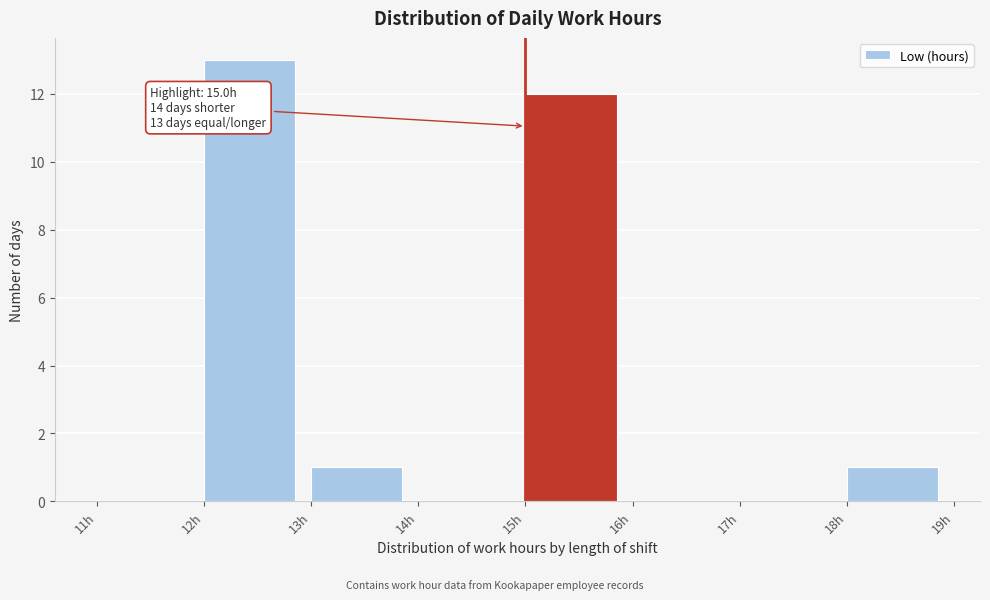

Which range on the x-axis has the tallest bar?

12 to 13